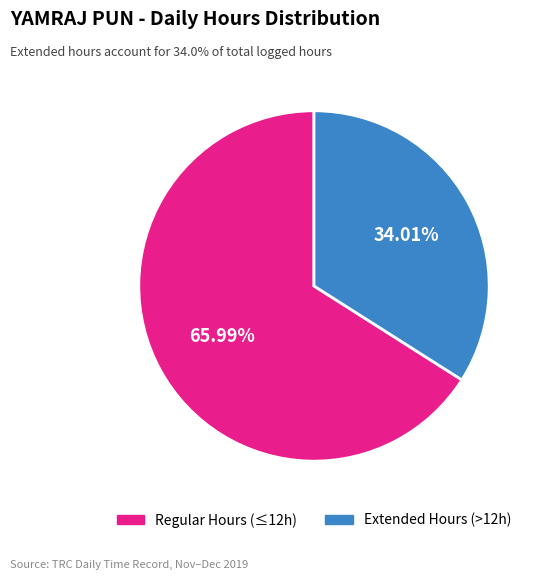

How many slices are in this pie chart?

2